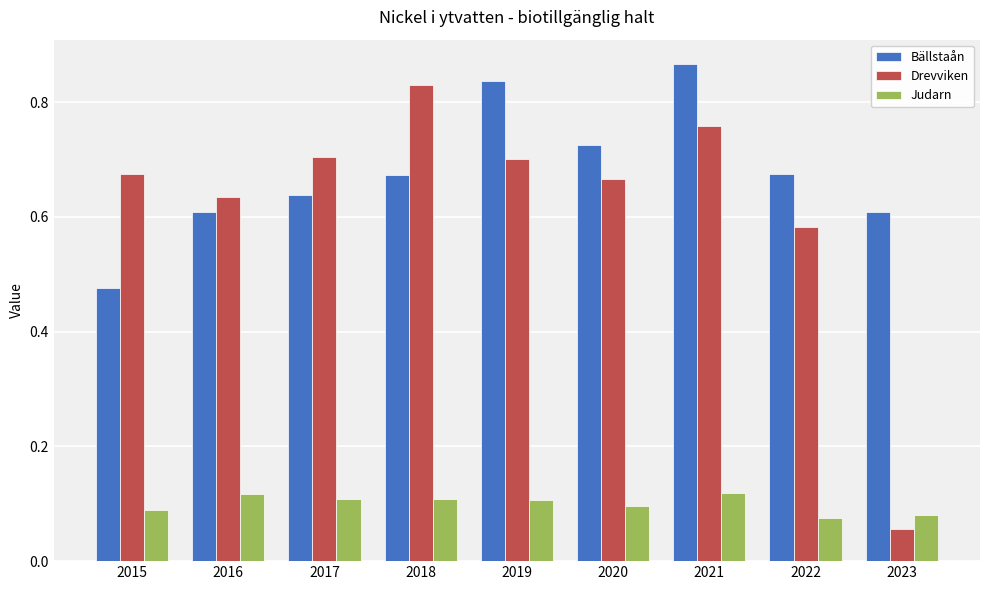

Which series has the widest spread of values?

Drevviken